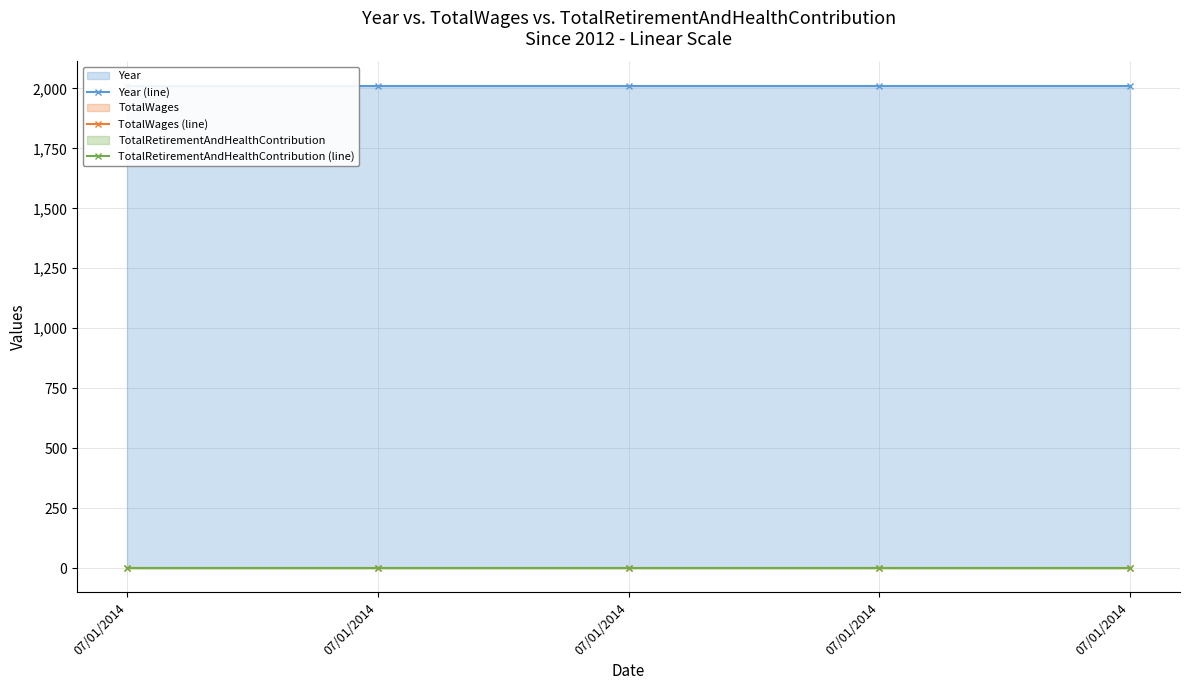

Between 07/01/2014 and 07/01/2014, which series saw the biggest shift?

Year (line)